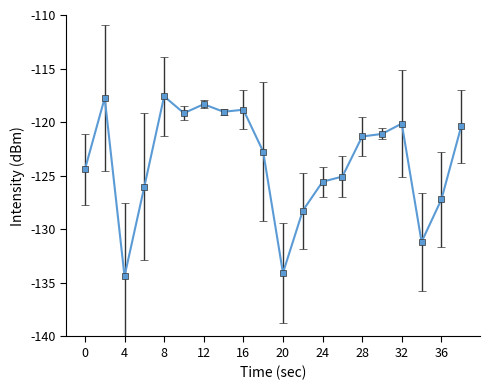

What is the difference between the maximum and minimum values?

16.8